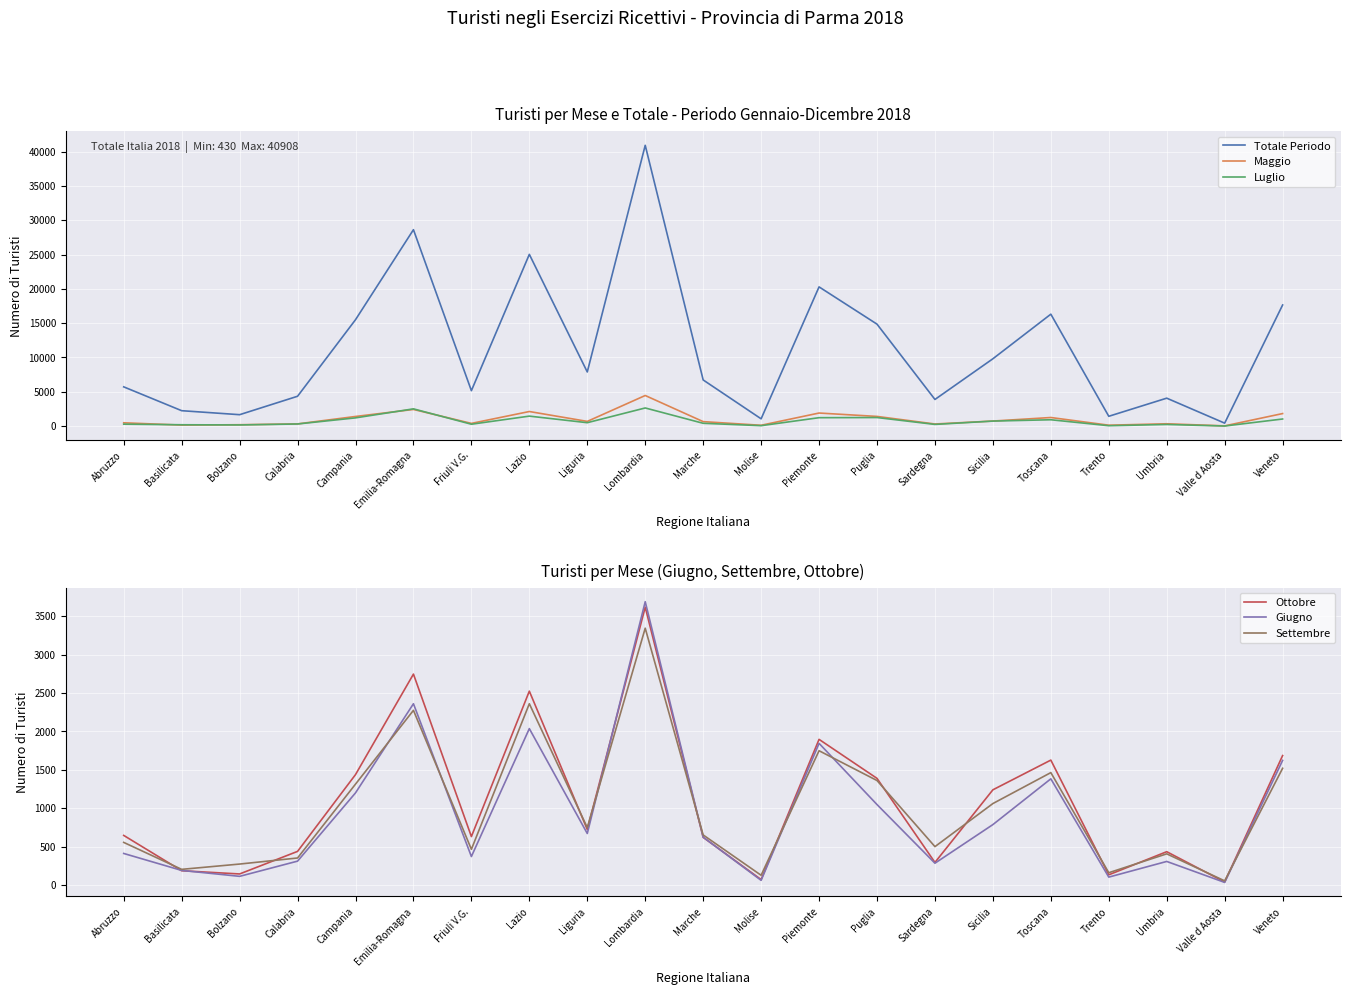

What is the lowest value of the Maggio series?

33